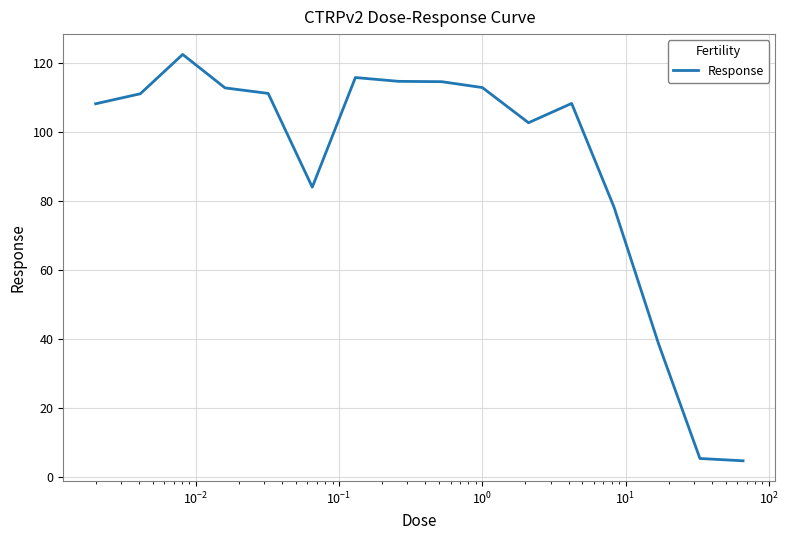

What is the sum of all values?

1444.1